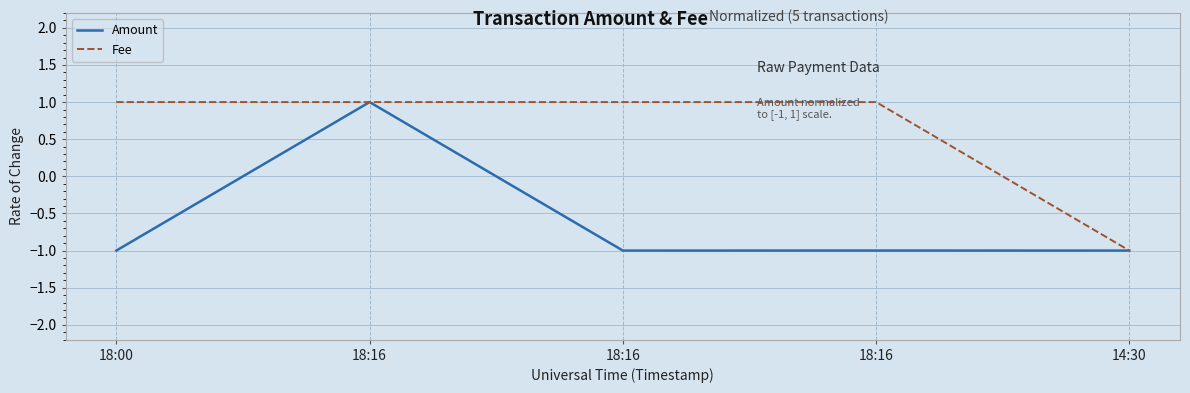

Reading left to right, transcribe all the data shown in this chart.

Amount: -1.0	1.0	-1.0	-1.0	-1.0
Fee: 1.0	1.0	1.0	1.0	-1.0